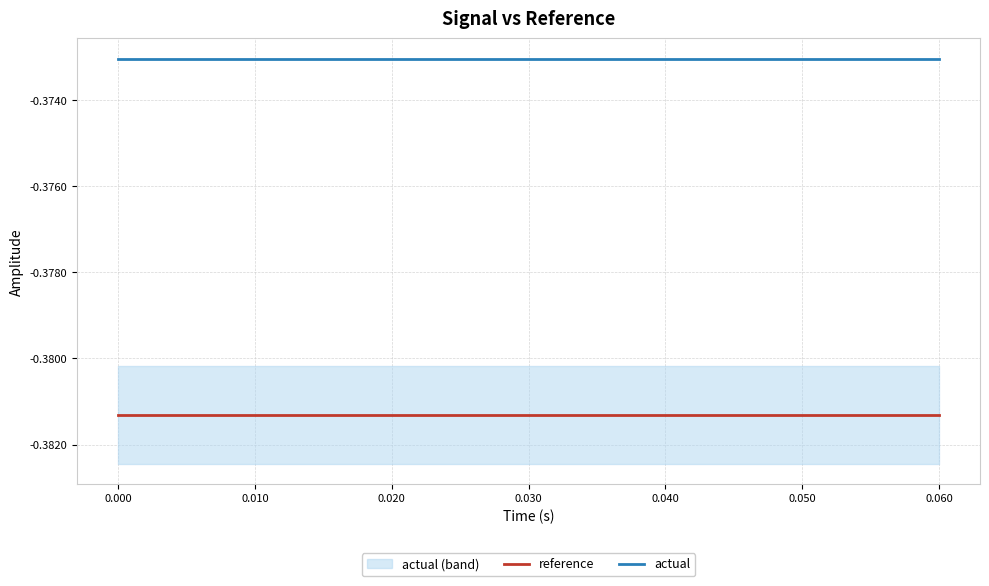

How many lines are shown in the chart?

2